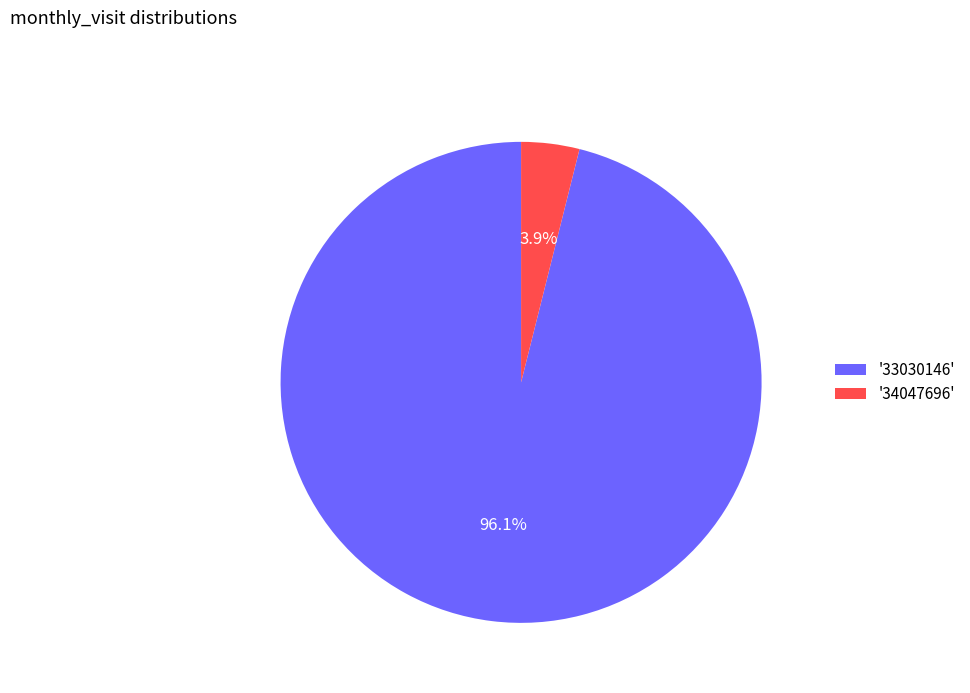

Count the number of slices in the pie.

2